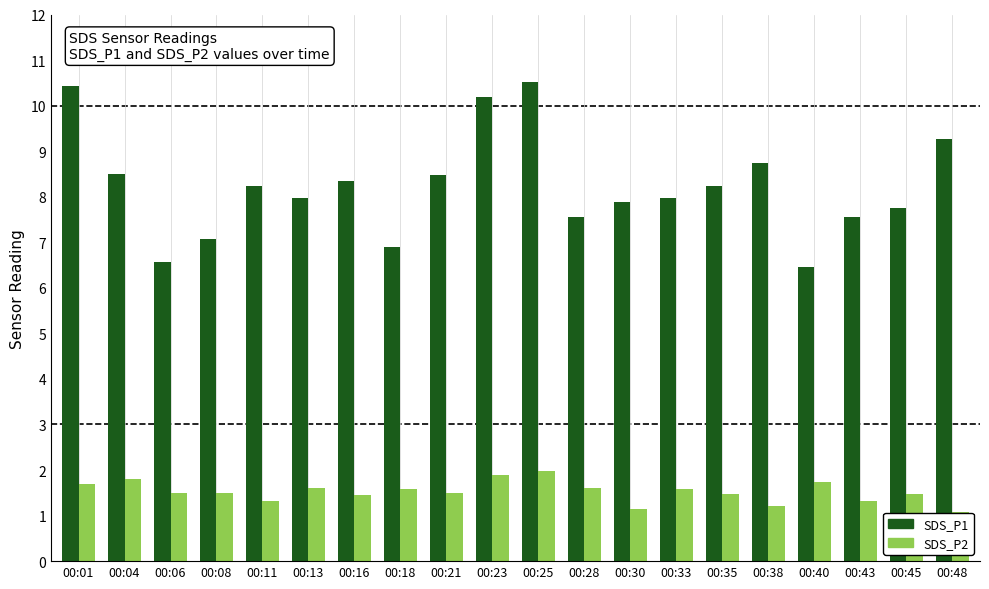

How many series are shown in this chart?

2